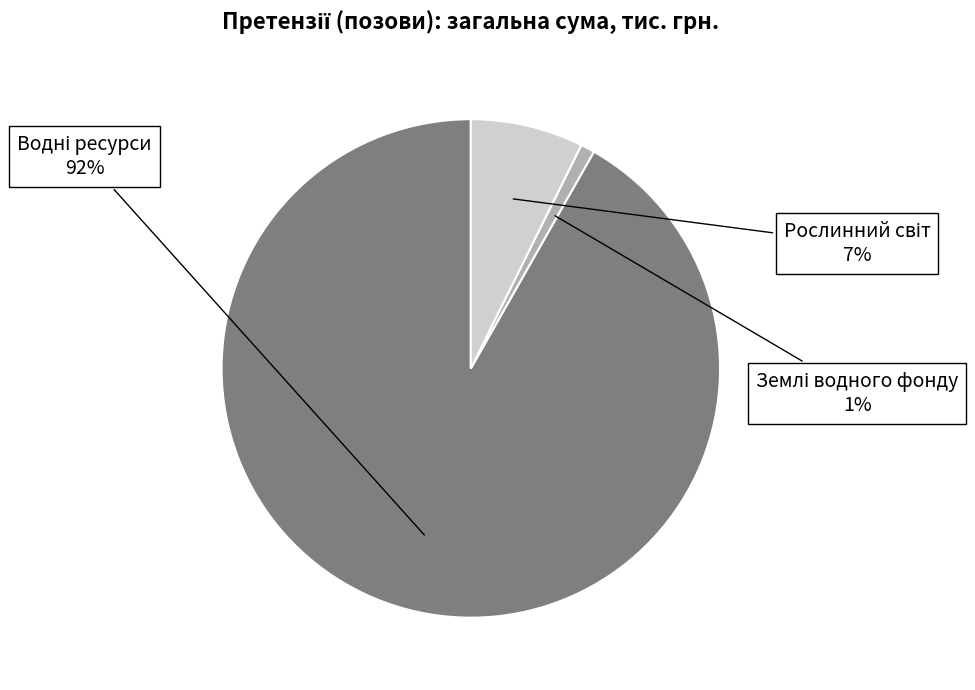

To the nearest percent, what is the difference between the largest and smallest slice percentages?

91%